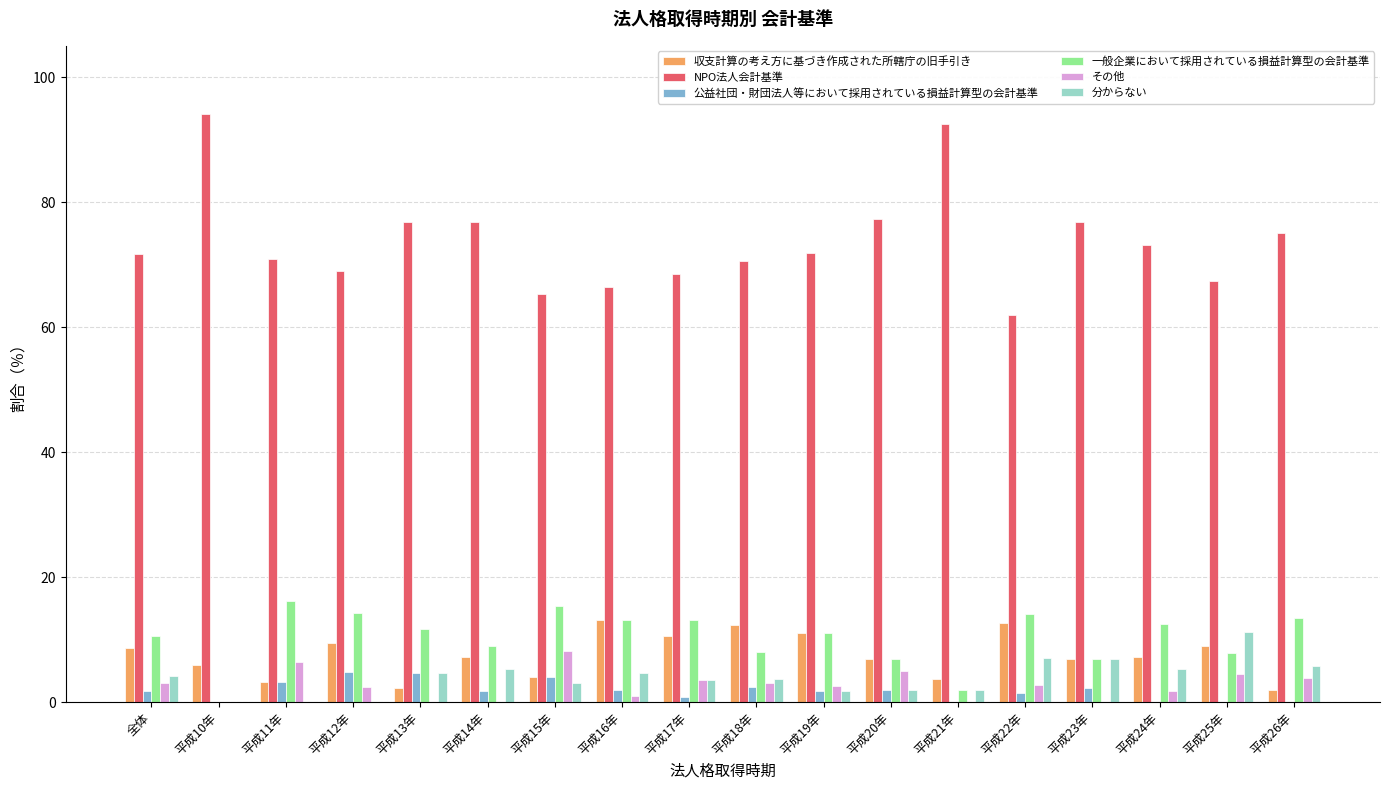

How many series are shown in this chart?

6